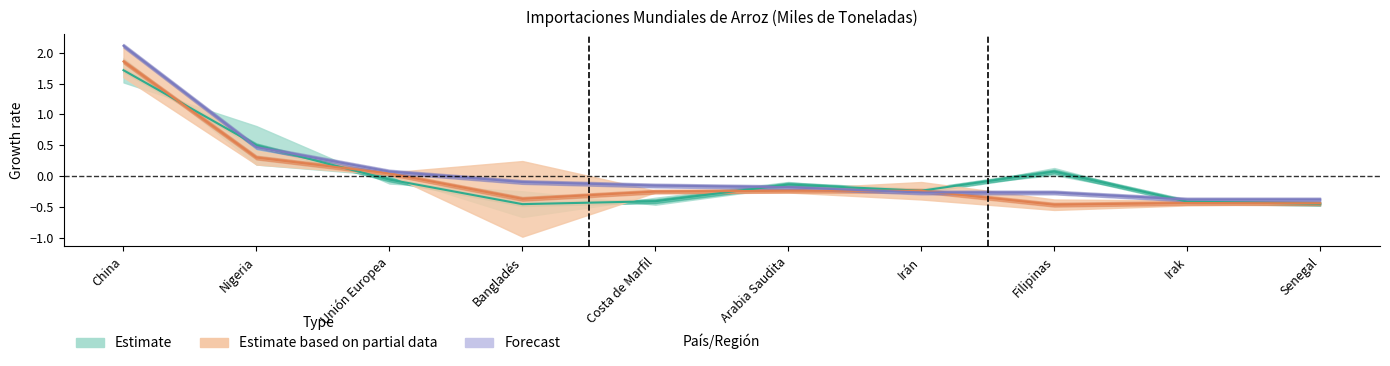

In Estimate, how many points are higher than both neighbors (excluding endpoints)?

2